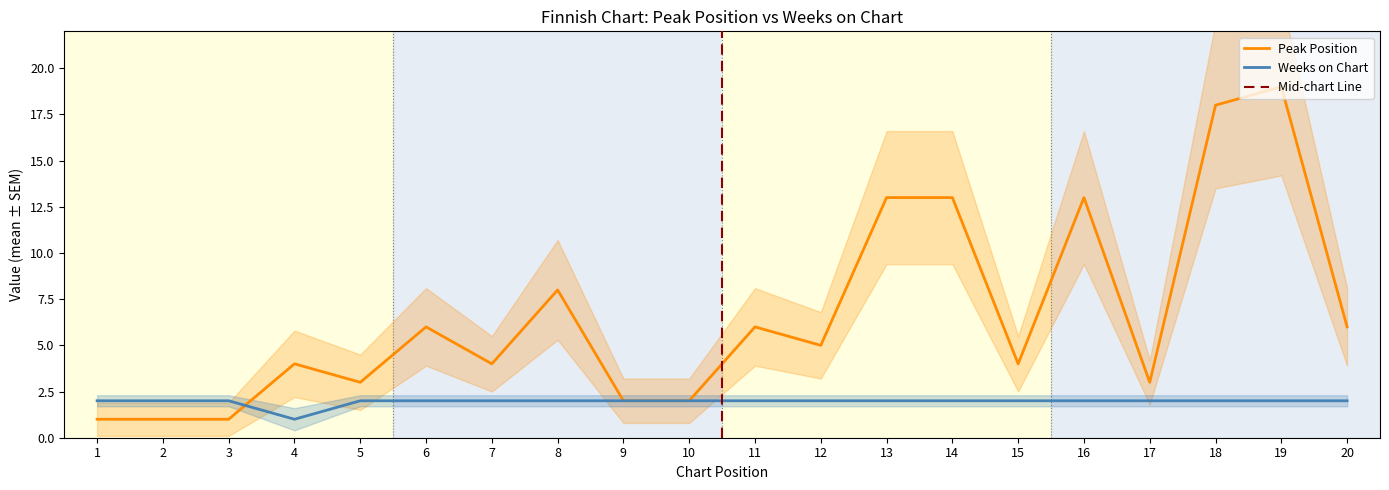

Rank the categories by Peak Position value from lowest to highest.

1, 2, 3, 9, 10, 5, 17, 4, 7, 15, 12, 6, 11, 20, 8, 13, 14, 16, 18, 19